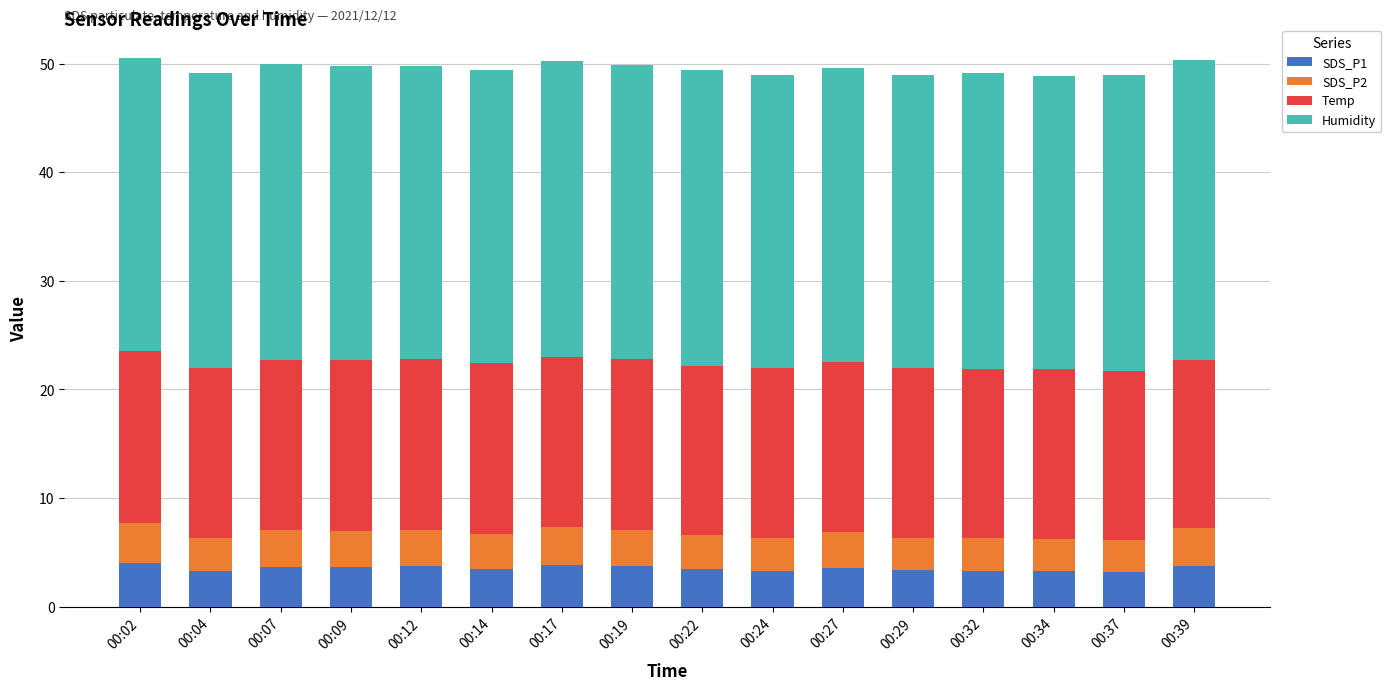

What are all the series names shown in the legend?

SDS_P1, SDS_P2, Temp, Humidity